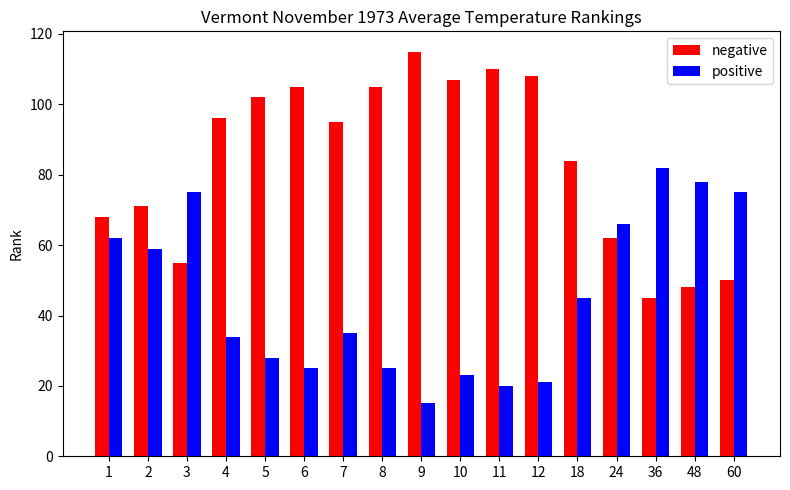

Which series changed the most between 10 and 24?

negative